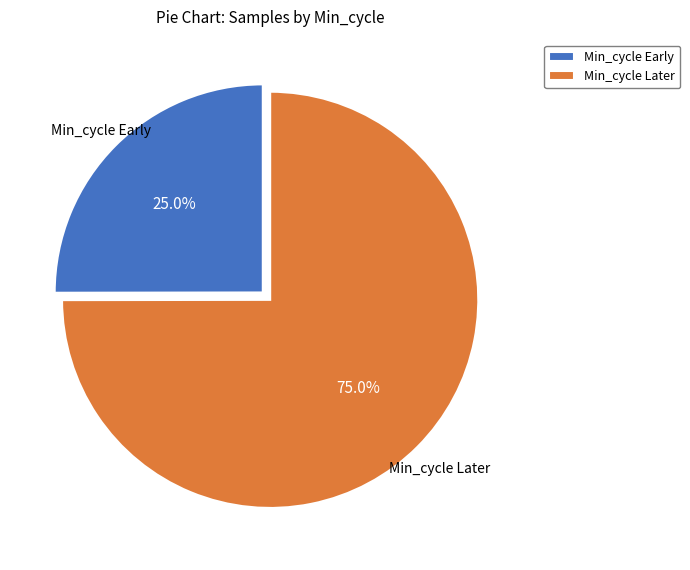

Does Min_cycle Early account for over 50% of the chart?

No